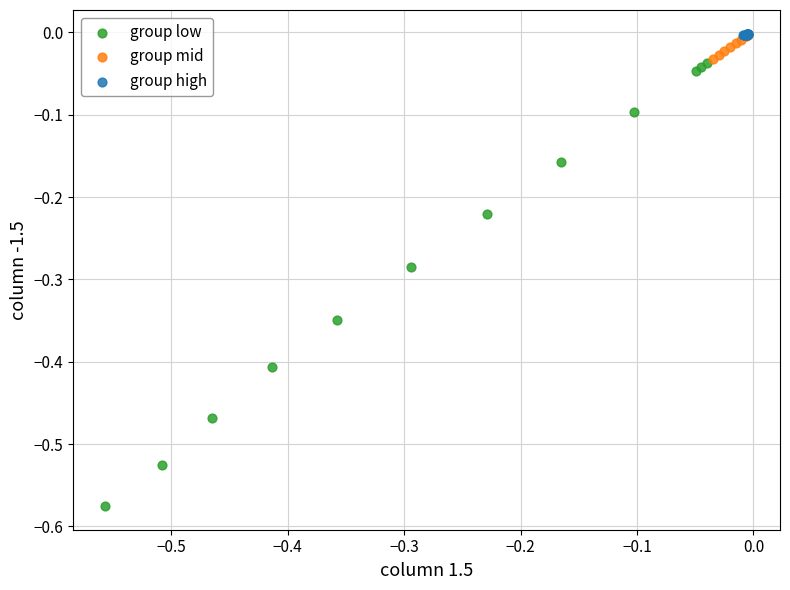

Which series reaches the minimum Y coordinate?

group low